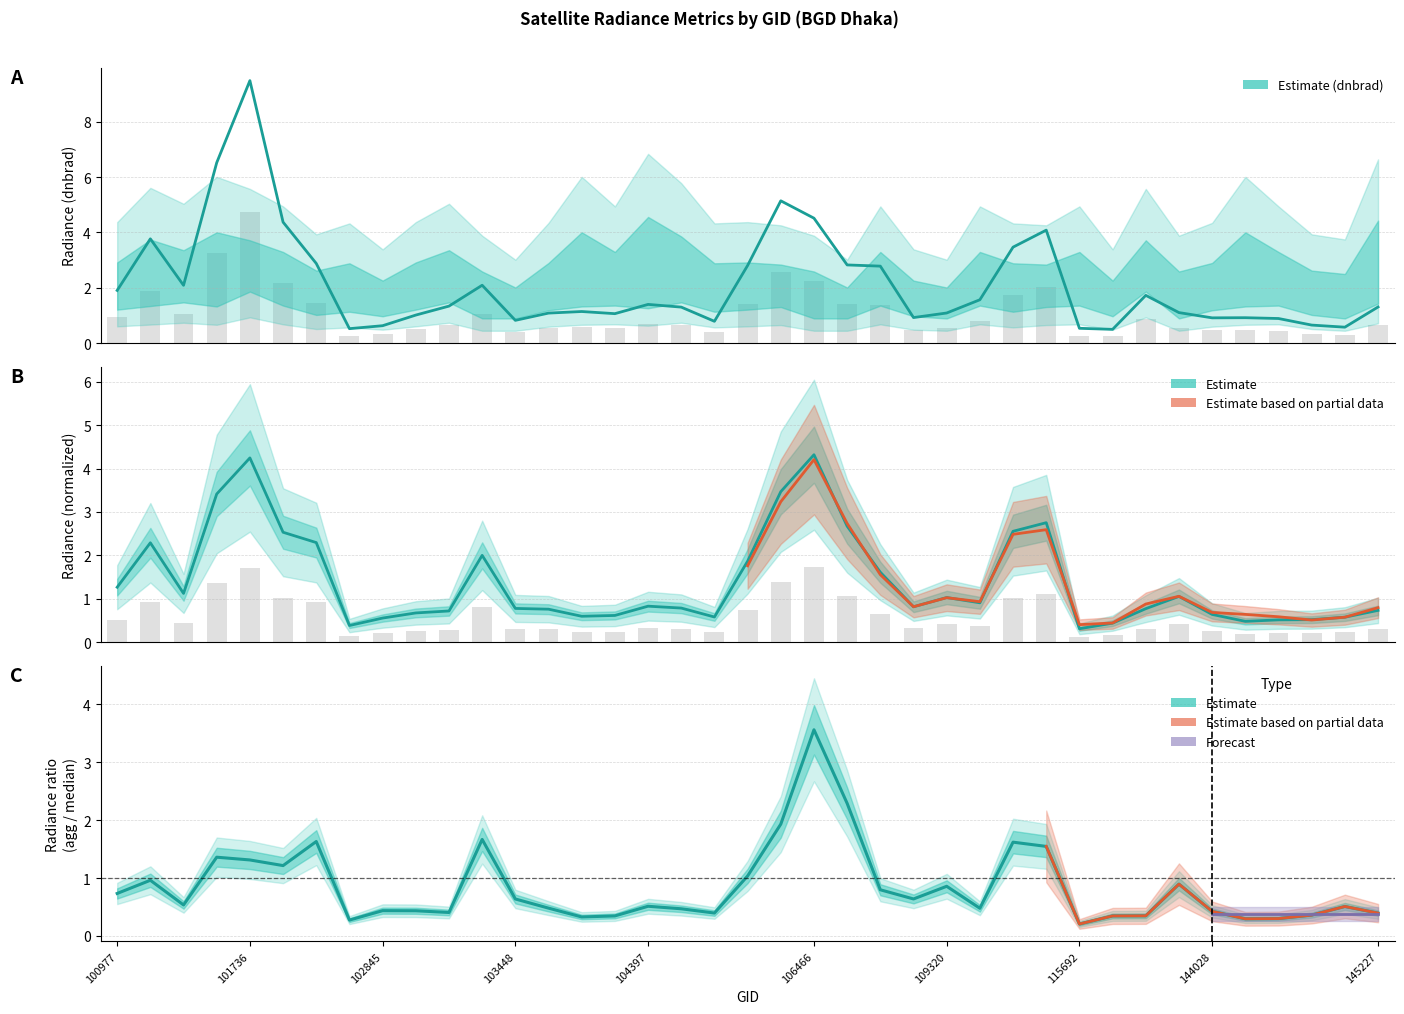

Reading left to right, transcribe all the data shown in this chart.

dnbrad: 100977=1.9	101102=3.8	101111=2.1	101727=6.5	101736=9.5	101858=4.4	101986=2.9	102602=0.5	102845=0.6	102964=1.0	103092=1.3	103330=2.1	103448=0.8	103566=1.1	103686=1.1	103811=1.1	104397=1.4	104405=1.3	104522=0.8	105916=2.8	106285=5.1	106466=4.5	106642=2.8	107043=2.8	108445=0.9	109320=1.1	109854=1.6	112066=3.5	112917=4.1	115692=0.5	122604=0.5	132036=1.7	143639=1.1	144028=0.9	144221=0.9	144431=0.9	144634=0.7	144831=0.6	145227=1.3
rade9_aggzone_norm: 100977=0.5	101102=0.9	101111=0.4	101727=1.4	101736=1.7	101858=1.0	101986=0.9	102602=0.2	102845=0.2	102964=0.3	103092=0.3	103330=0.8	103448=0.3	103566=0.3	103686=0.2	103811=0.2	104397=0.3	104405=0.3	104522=0.2	105916=0.7	106285=1.4	106466=1.7	106642=1.1	107043=0.6	108445=0.3	109320=0.4	109854=0.4	112066=1.0	112917=1.1	115692=0.1	122604=0.2	132036=0.3	143639=0.4	144028=0.3	144221=0.2	144431=0.2	144634=0.2	144831=0.2	145227=0.3
rade9_mult_nadir_norm: 100977=1.3	101102=2.3	101111=1.1	101727=3.4	101736=4.2	101858=2.5	101986=2.3	102602=0.4	102845=0.6	102964=0.7	103092=0.7	103330=2.0	103448=0.8	103566=0.8	103686=0.6	103811=0.6	104397=0.8	104405=0.8	104522=0.6	105916=1.9	106285=3.5	106466=4.3	106642=2.7	107043=1.6	108445=0.8	109320=1.0	109854=0.9	112066=2.6	112917=2.8	115692=0.3	122604=0.4	132036=0.8	143639=1.1	144028=0.6	144221=0.5	144431=0.5	144634=0.5	144831=0.6	145227=0.7